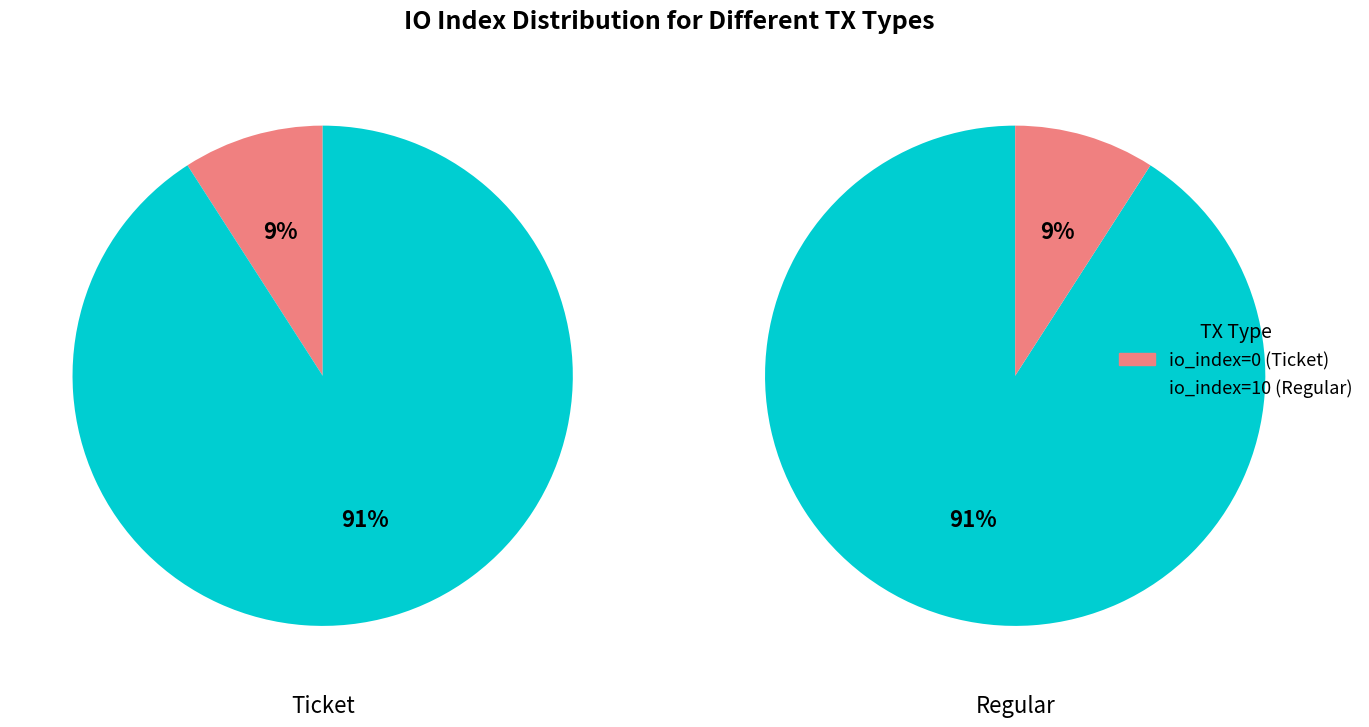

How many slices are in this pie chart?

2